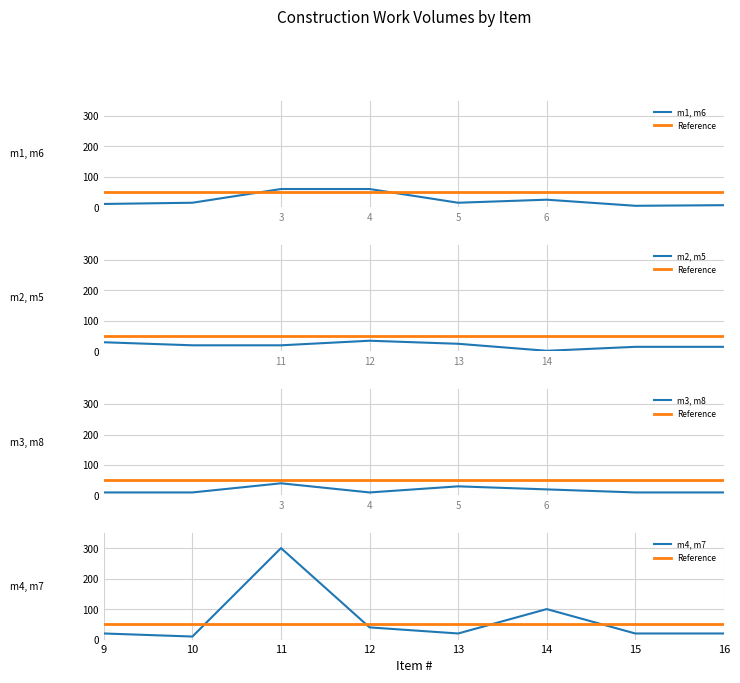

What is the difference between the maximum and minimum values in the Volume (col_3) series?

298